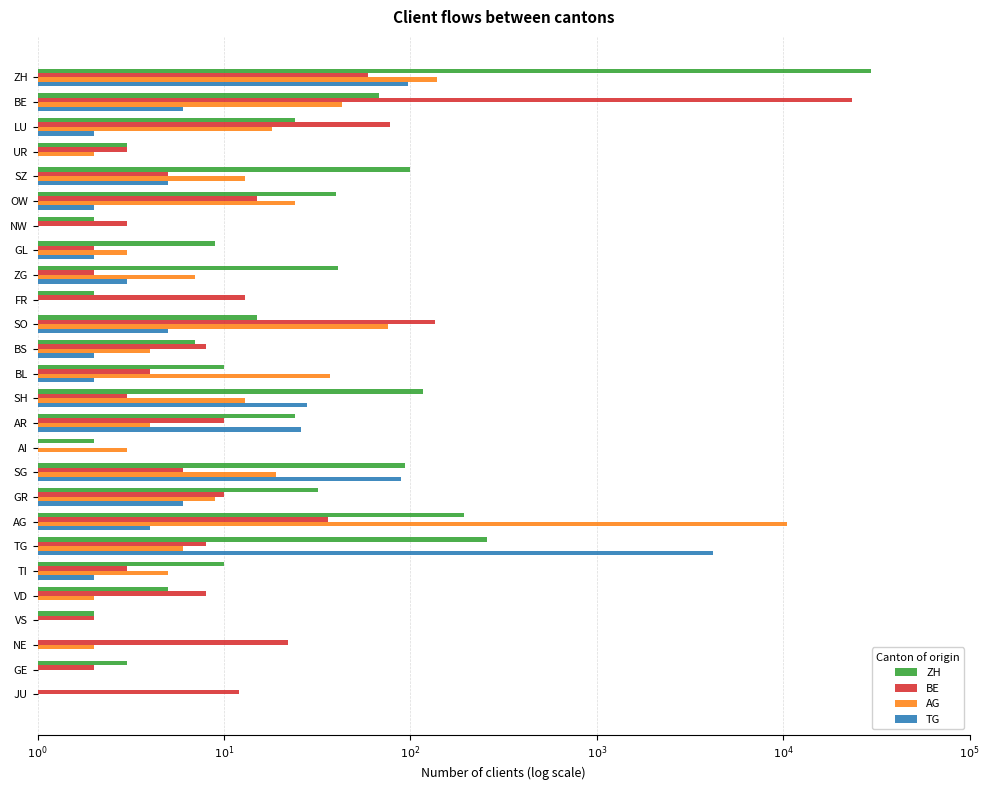

What are all the series names shown in the legend?

ZH, BE, AG, TG